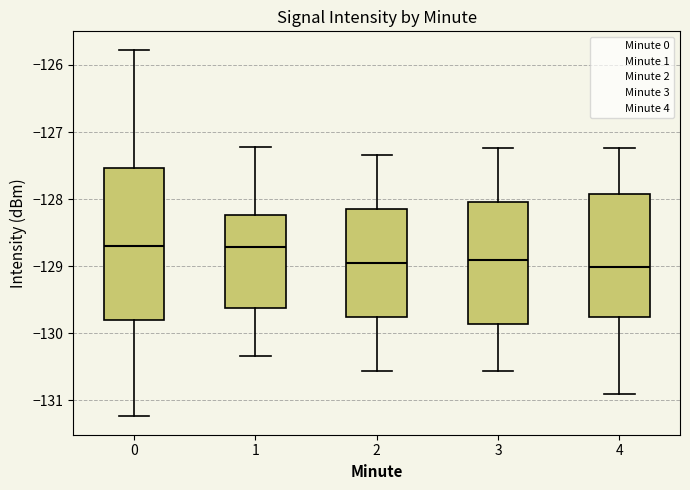

Comparing the boxes themselves (not the whiskers), which one is the tallest?

0